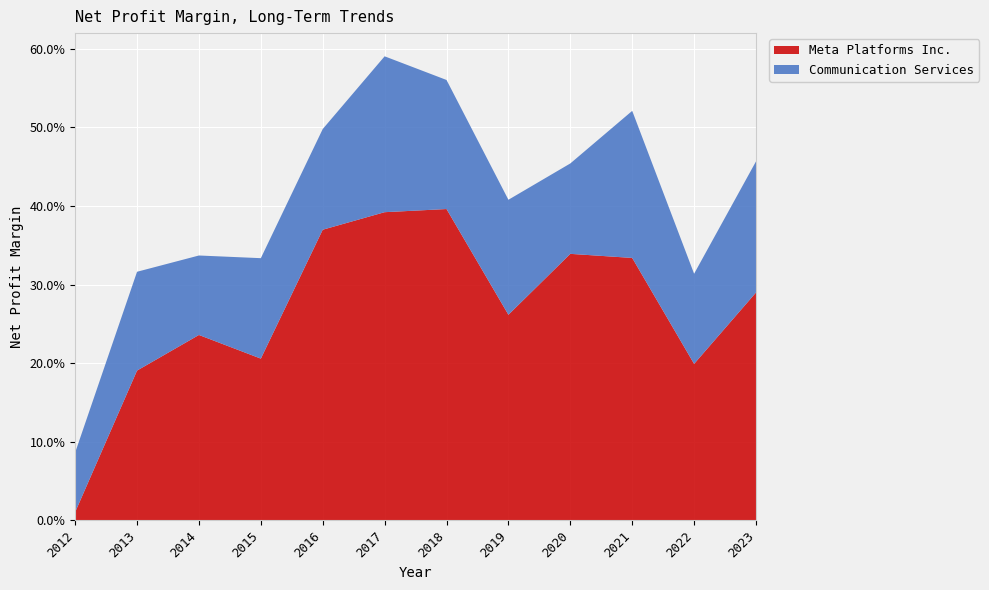

Reading left to right, list all the values displayed in this chart.

Meta Platforms Inc.: 0.0	0.2	0.2	0.2	0.4	0.4	0.4	0.3	0.3	0.3	0.2	0.3
Communication Services: 0.1	0.1	0.1	0.1	0.1	0.2	0.2	0.1	0.1	0.2	0.1	0.2